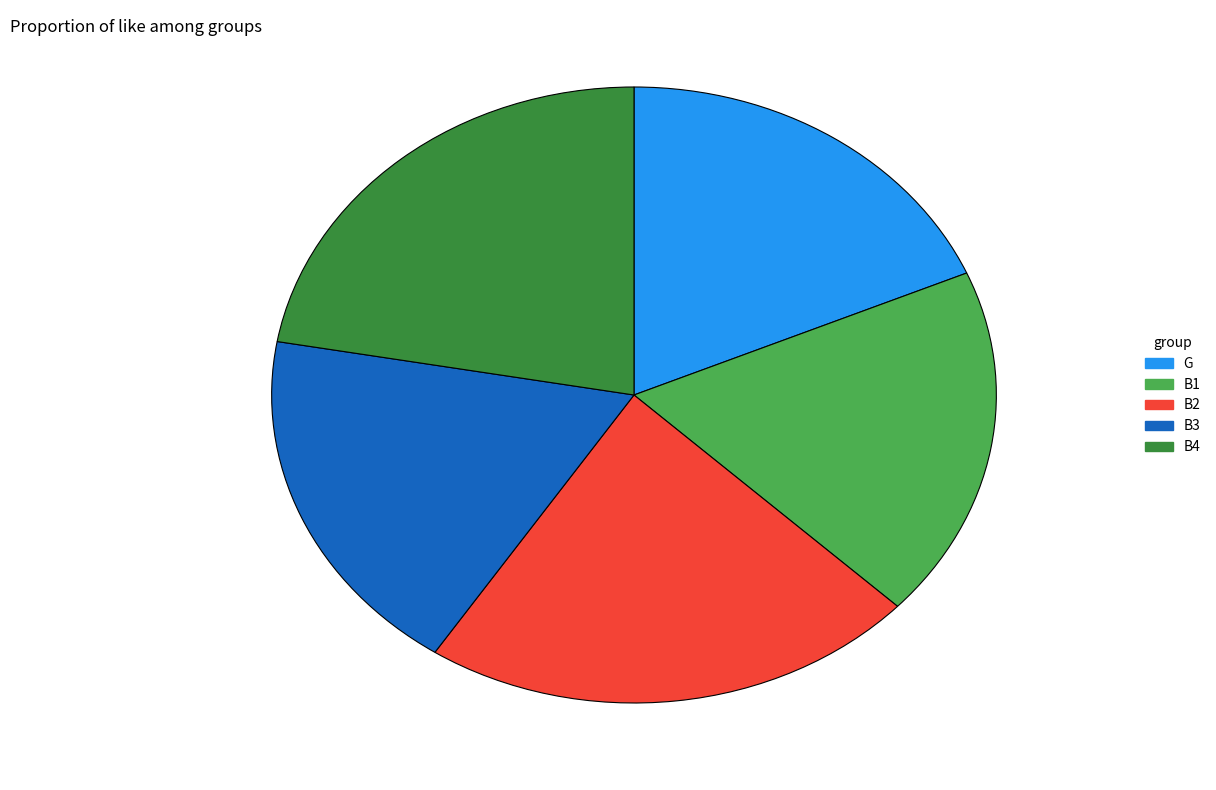

Approximately how many times larger is the value at B3 compared to G?

1.0